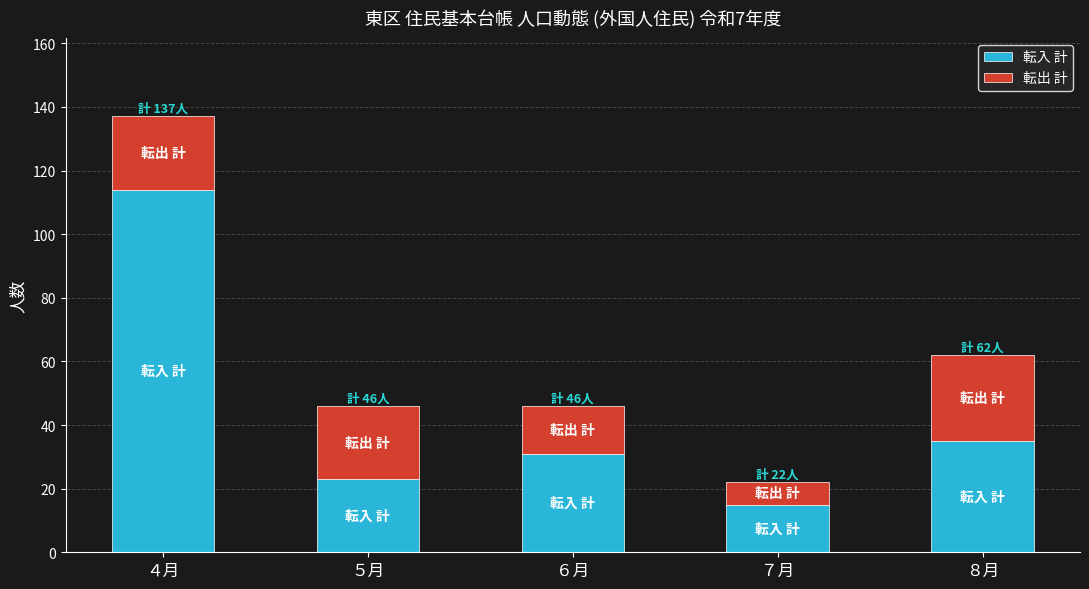

What is the approximate value of 転入 計 at ６月?

31